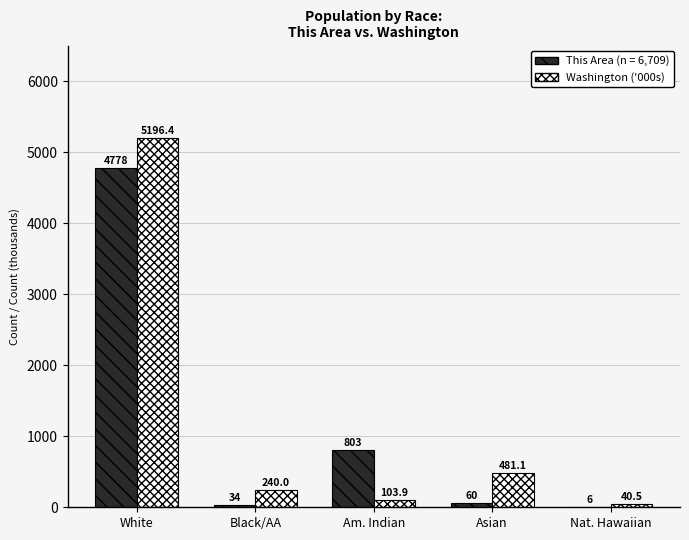

Which category has the highest value in the Washington ('000s) series?

White